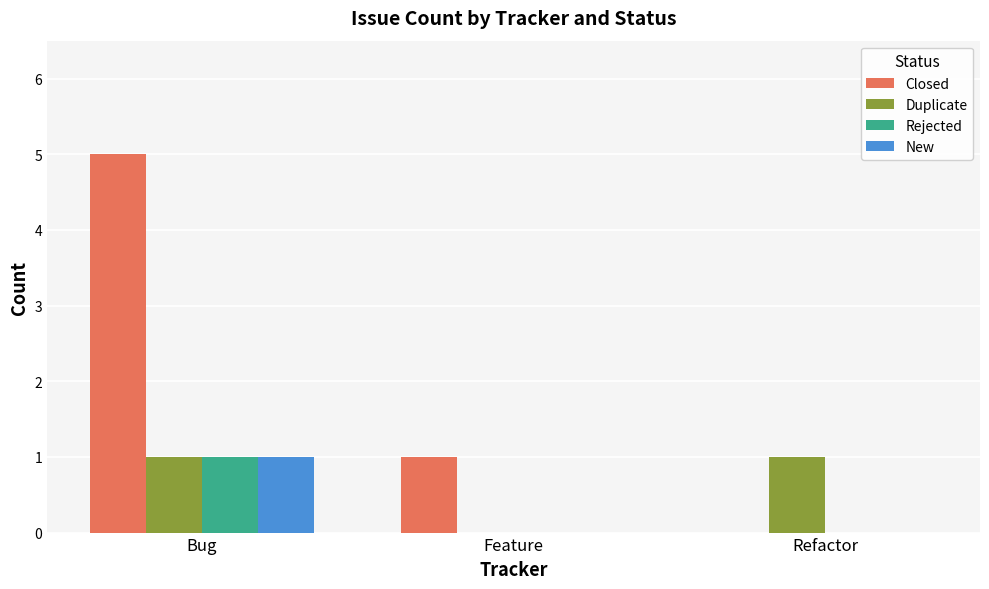

What is the sum of the Duplicate values at Bug and Feature?

1